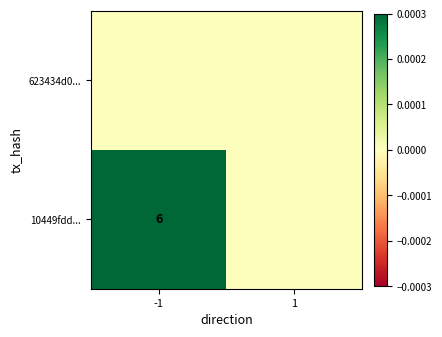

Is it true that 10449fdd... equals 3 at -1?

False